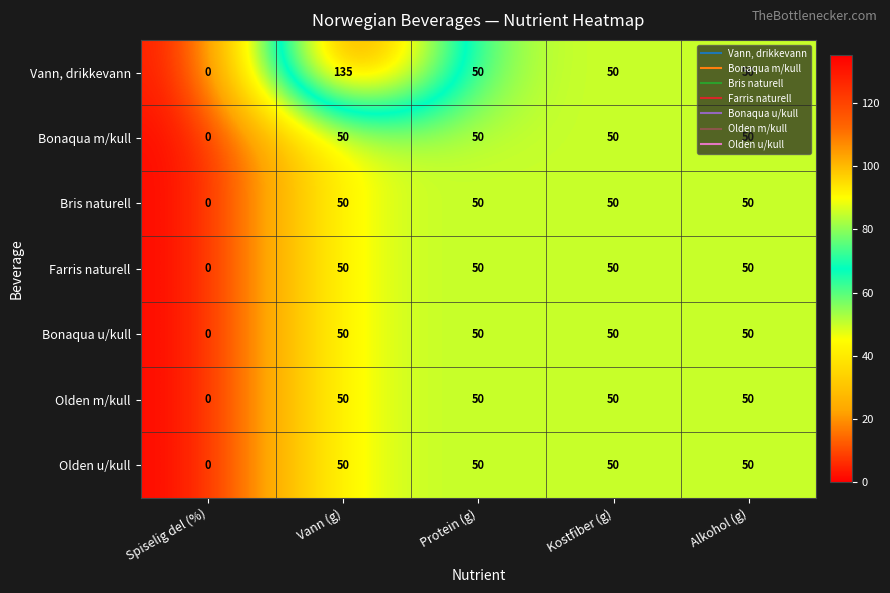

Read the Bonaqua m/kull value at Alkohol (g), to the nearest 10.

50